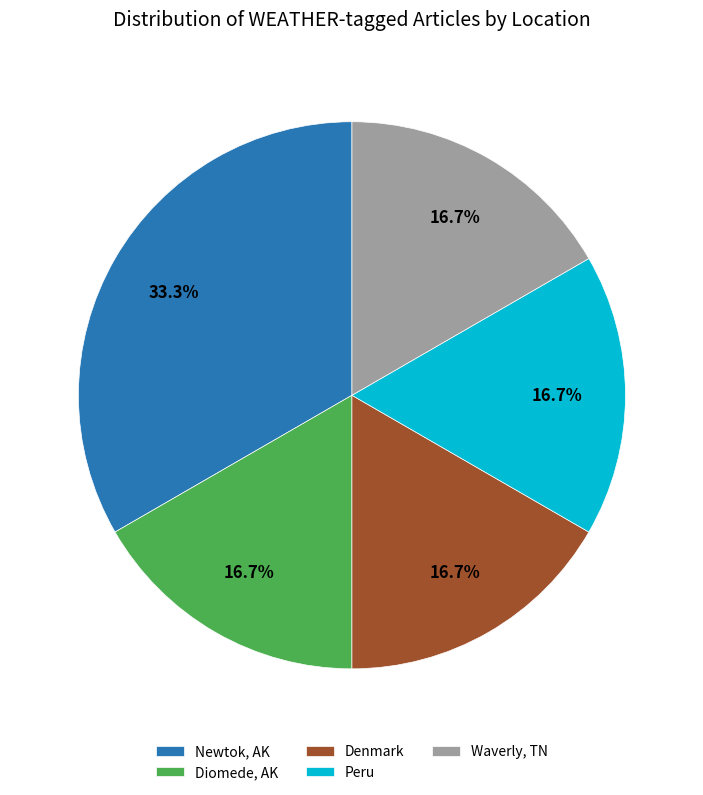

Does any single category account for the majority?

No